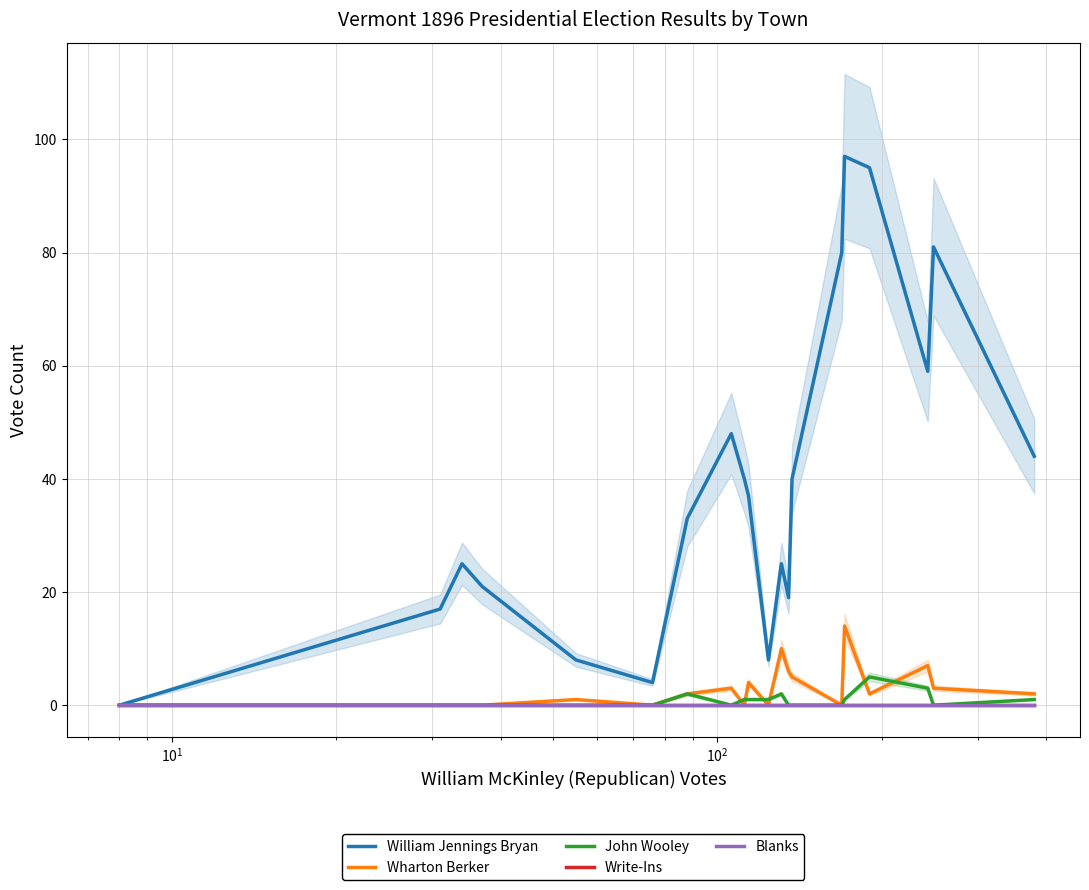

Reading left to right, what are all the values shown in this chart?

William Jennings Bryan: 0	17	25	21	8	4	33	48	40	37	8	25	19	40	80	97	95	59	81	44
Wharton Berker: 0	0	0	0	1	0	2	3	0	4	0	10	6	5	0	14	2	7	3	2
John Wooley: 0	0	0	0	0	0	2	0	1	1	1	2	0	0	0	1	5	3	0	1
Write-Ins: 0	0	0	0	0	0	0	0	0	0	0	0	0	0	0	0	0	0	0	0
Blanks: 0	0	0	0	0	0	0	0	0	0	0	0	0	0	0	0	0	0	0	0